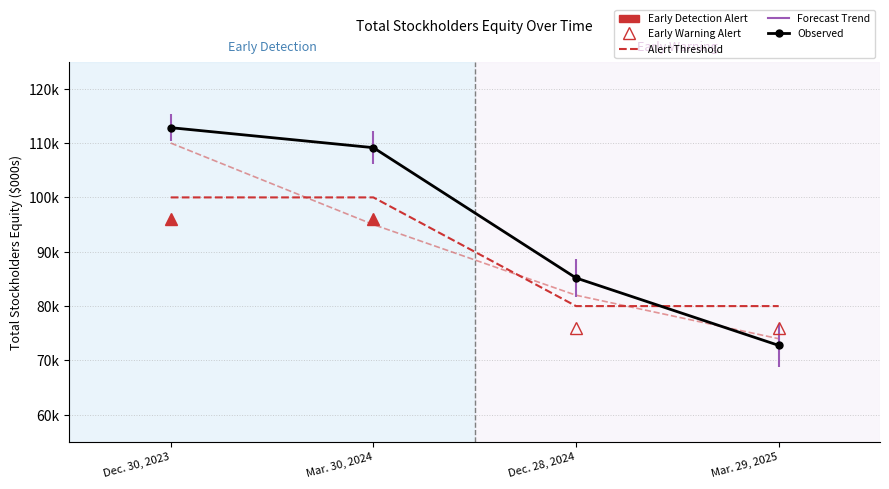

Rank the series at Dec. 30, 2023 from highest to lowest value.

Observed, Alert Threshold